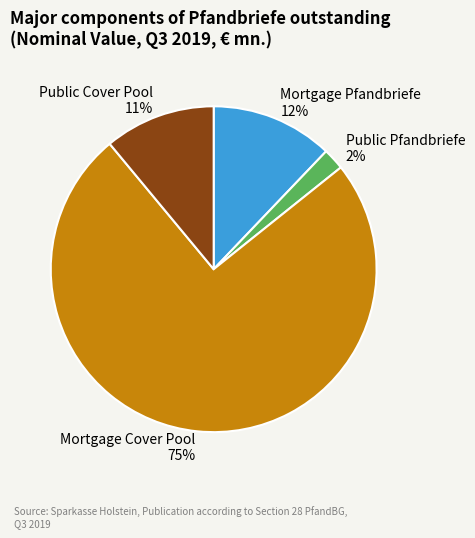

Which slice represents more than half of the pie?

Mortgage Cover Pool